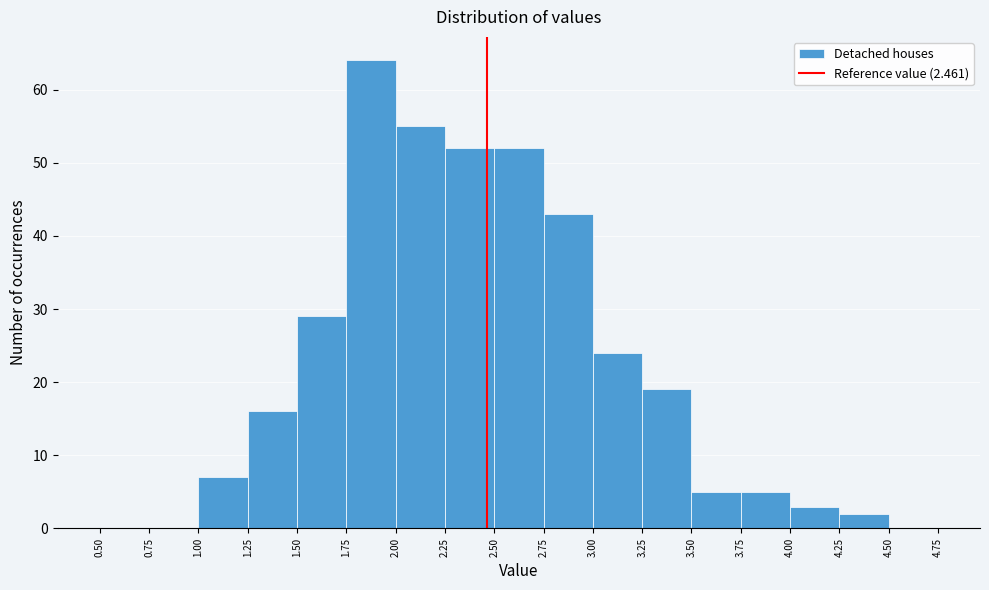

Which range on the x-axis has the tallest bar?

1.75 to 2.00